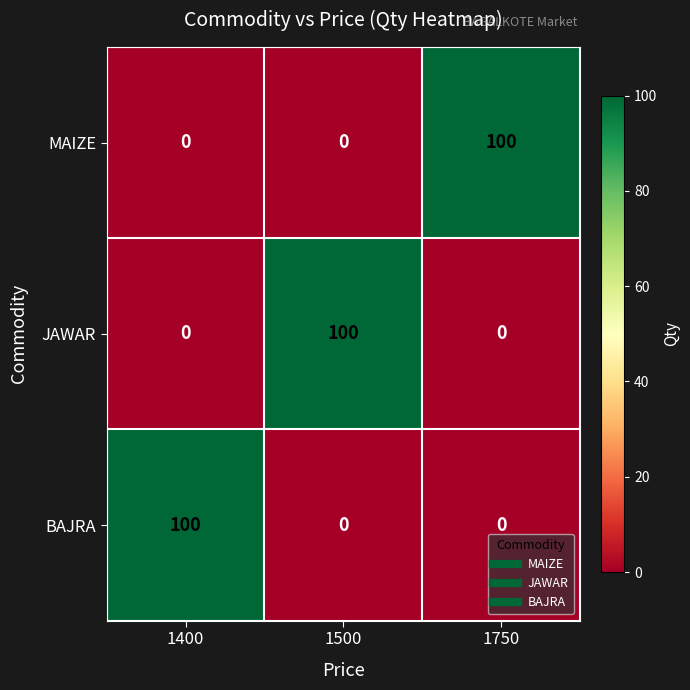

What is the maximum value shown in the chart?

100